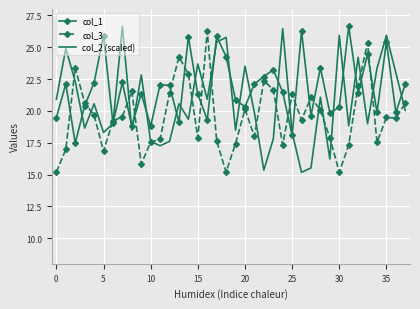

Rank the series by their average value, from lowest to highest.

col_3, col_2 (scaled), col_1